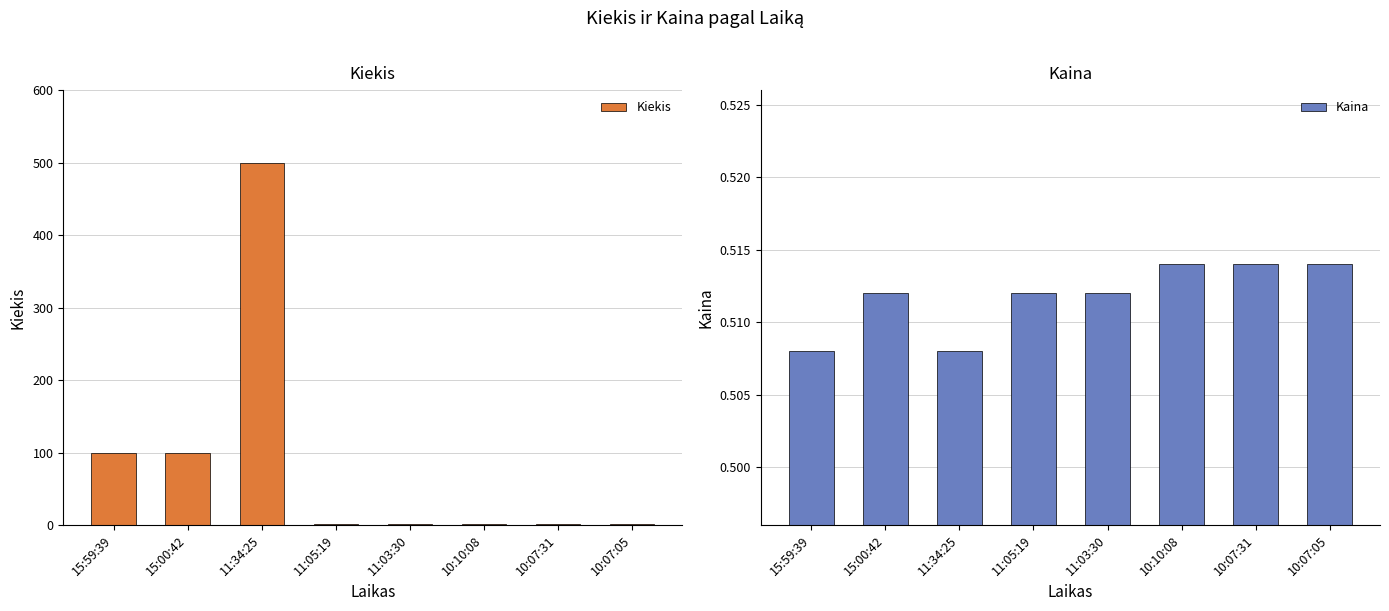

What position from the left is 10:07:05?

8